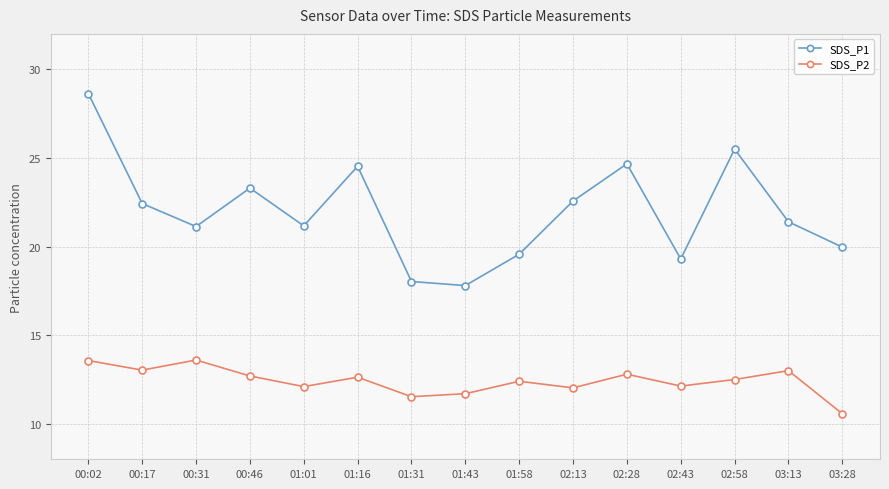

What is the sum of all SDS_P2 values?

186.3